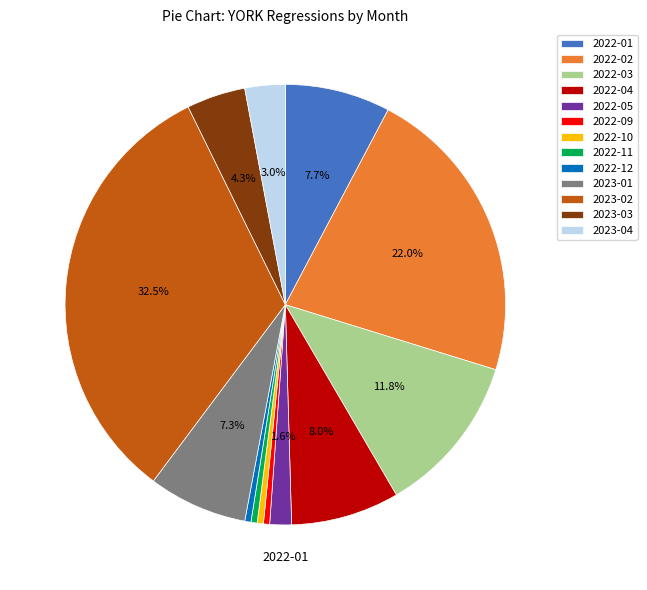

Is there a majority slice in this chart?

No